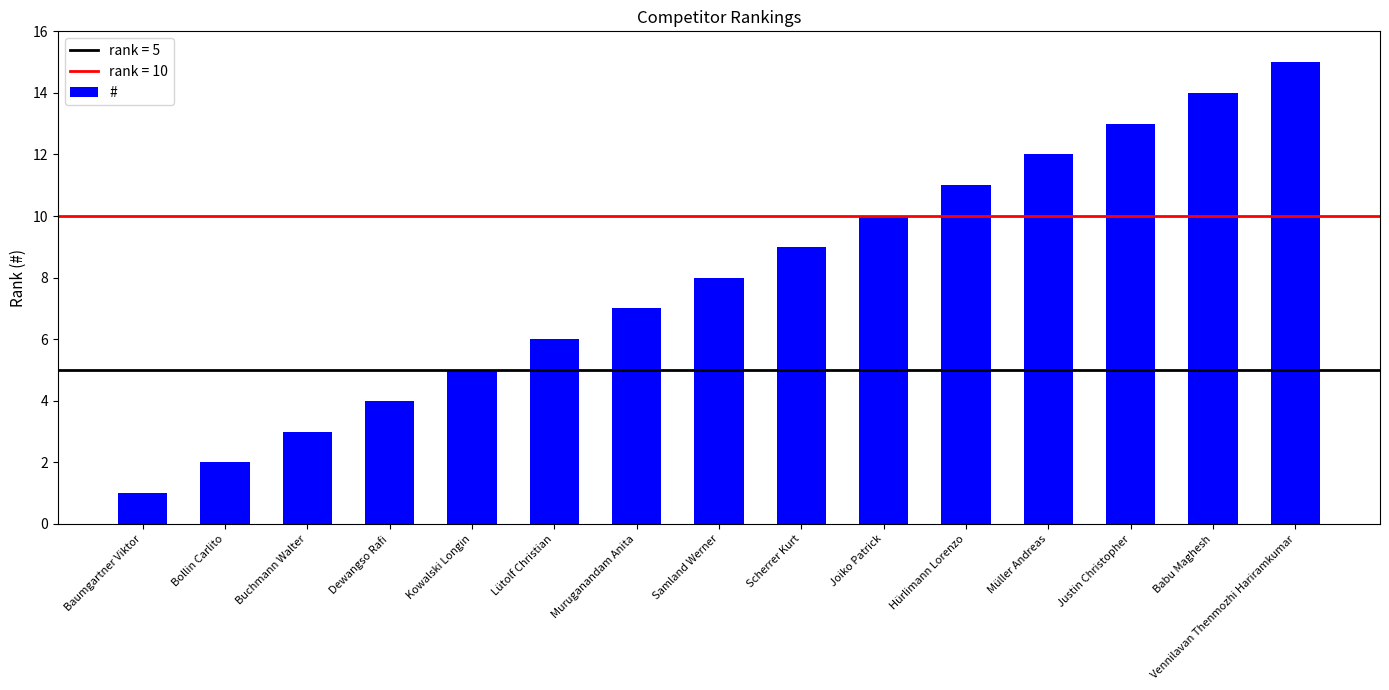

List the labels in order of value, smallest first.

Baumgartner Viktor, Bollin Carlito, Buchmann Walter, Dewangso Rafi, Kowalski Longin, Lütolf Christian, Muruganandam Anita, Samland Werner, Scherrer Kurt, Joiko Patrick, Hürlimann Lorenzo, Müller Andreas, Justin Christopher, Babu Maghesh, Vennilavan Thenmozhi Hariramkumar